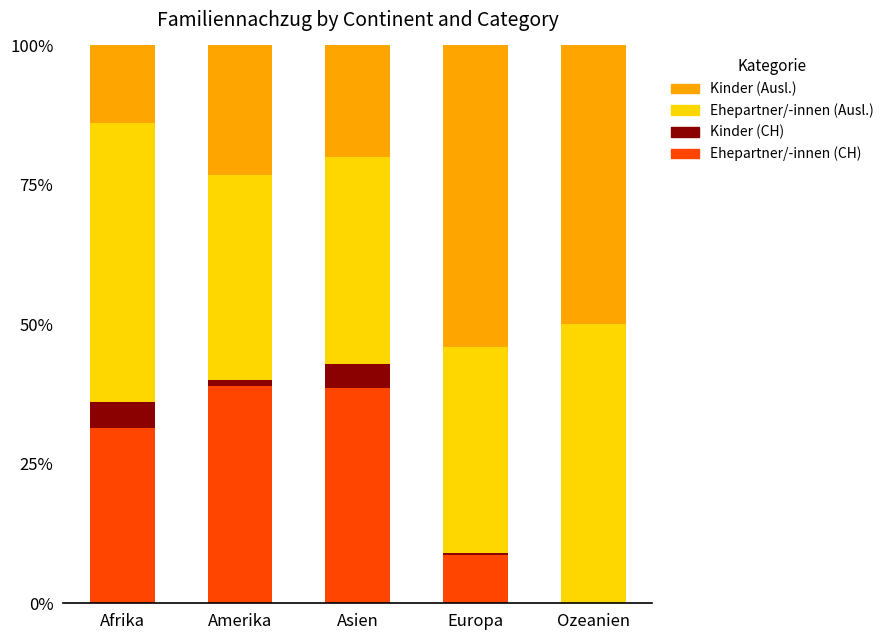

What is the highest value of the Ehepartner/-innen (CH) series?

38.9